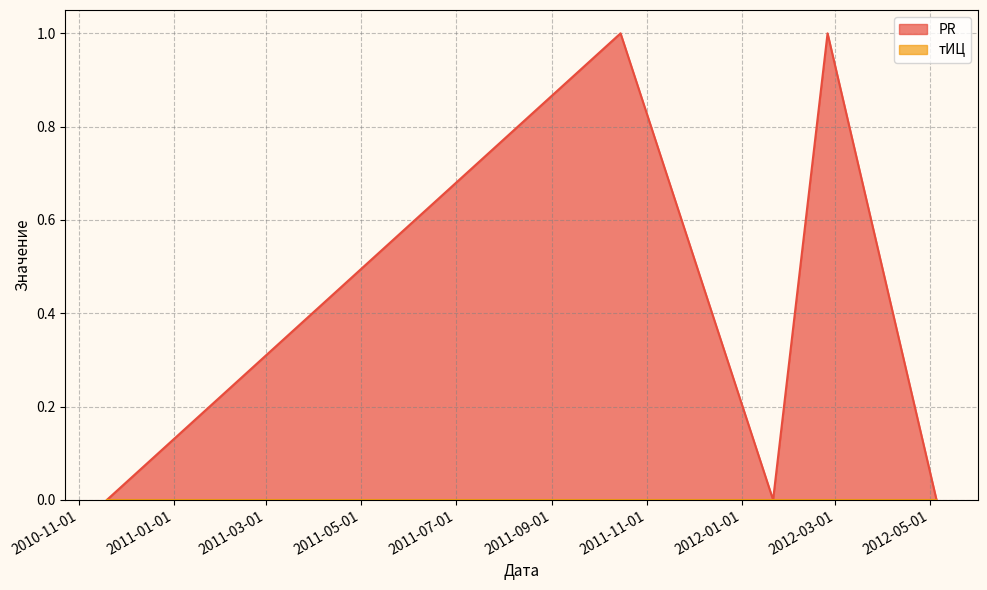

Which label corresponds to the largest value in the chart?

2011-10-15